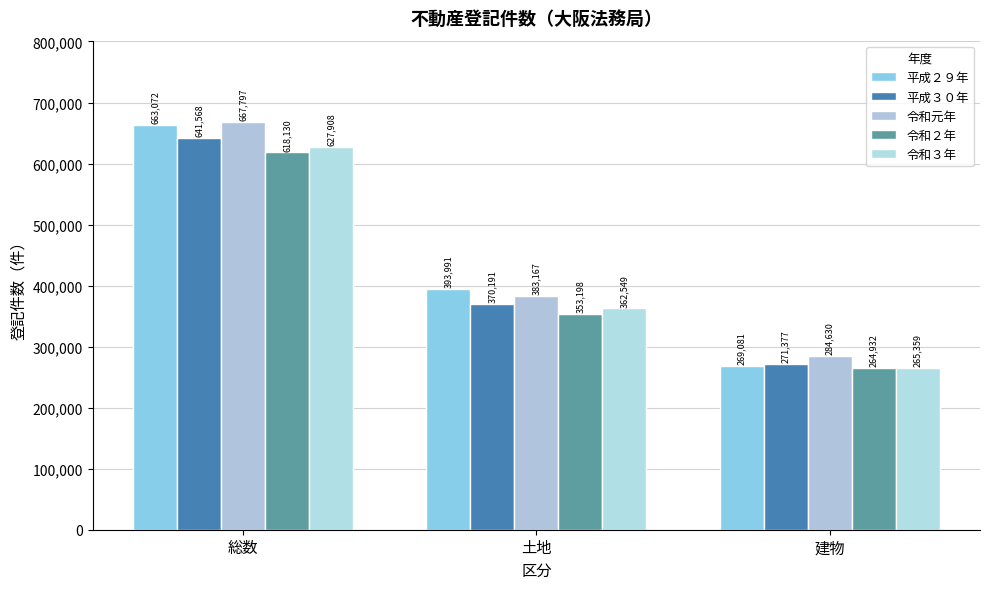

How many data points does each series have?

3